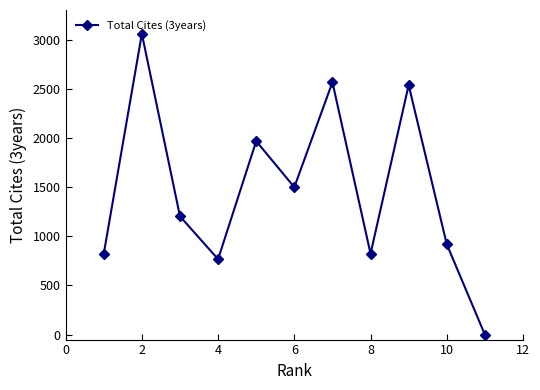

What is the average value?

1469